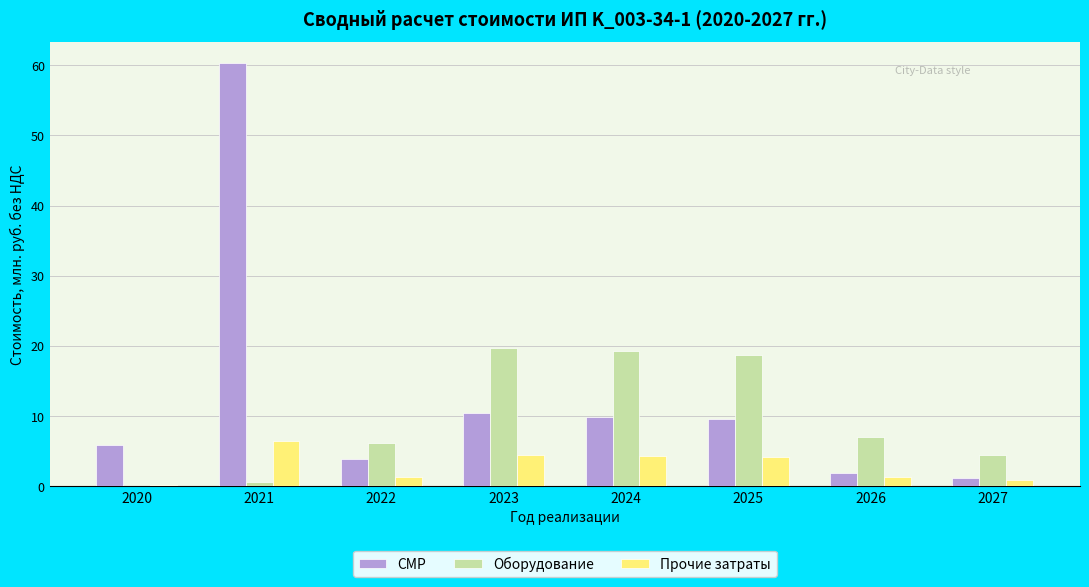

What is the average value of the Оборудование series?

9.5